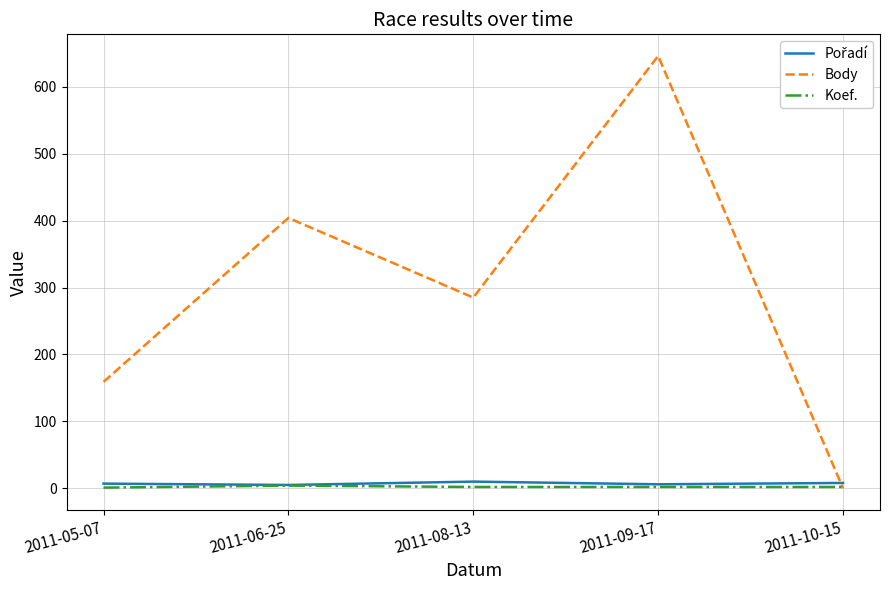

What position from the right is 2011-06-25?

4